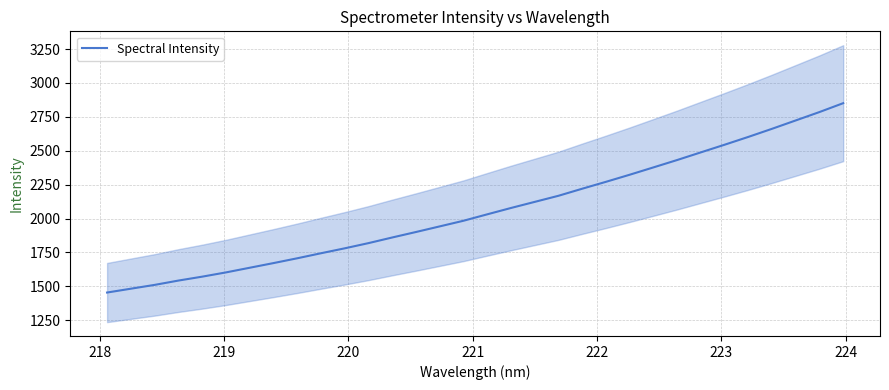

What is the highest value of the Spectral Intensity series?

2851.2